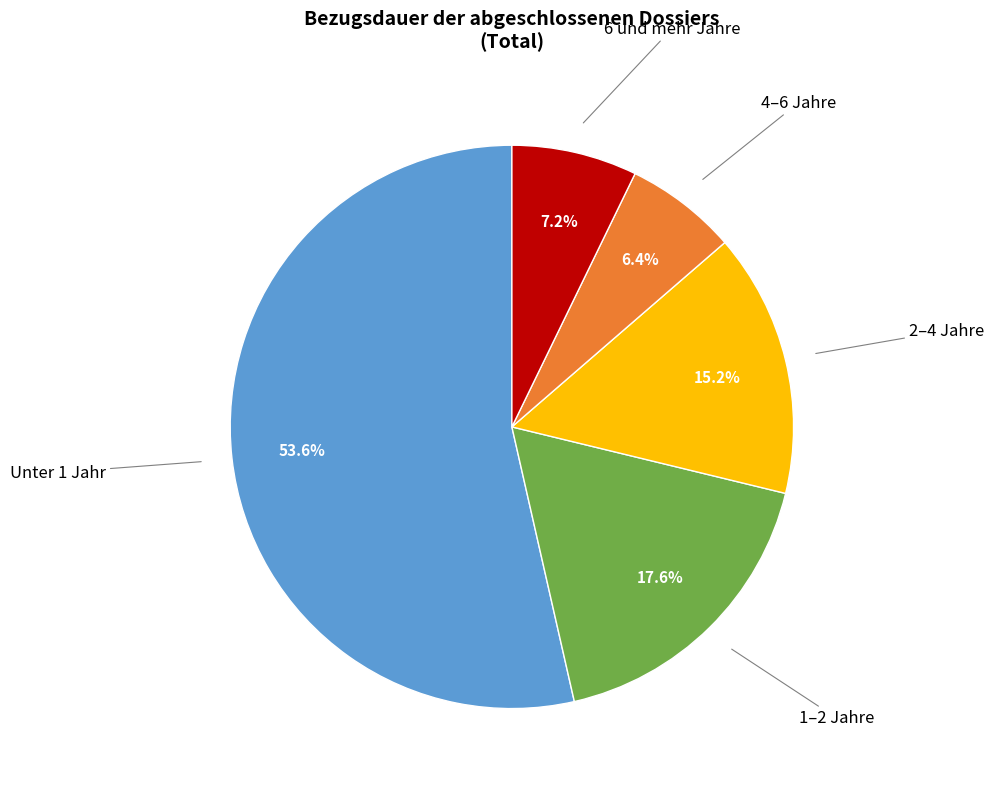

Does any single category account for the majority?

Yes